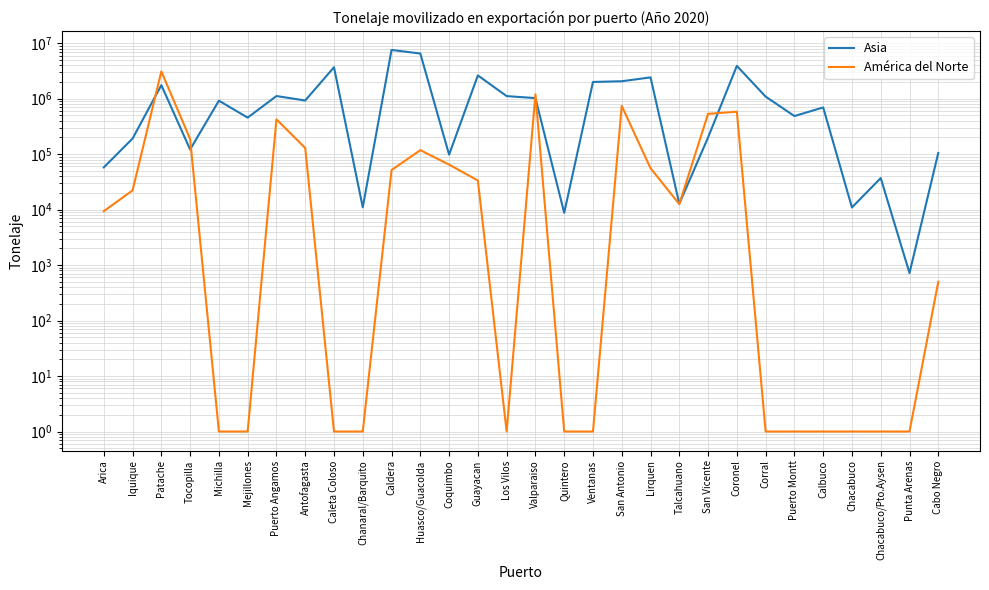

True or false: América del Norte has a value of 0 at Mejillones.

False